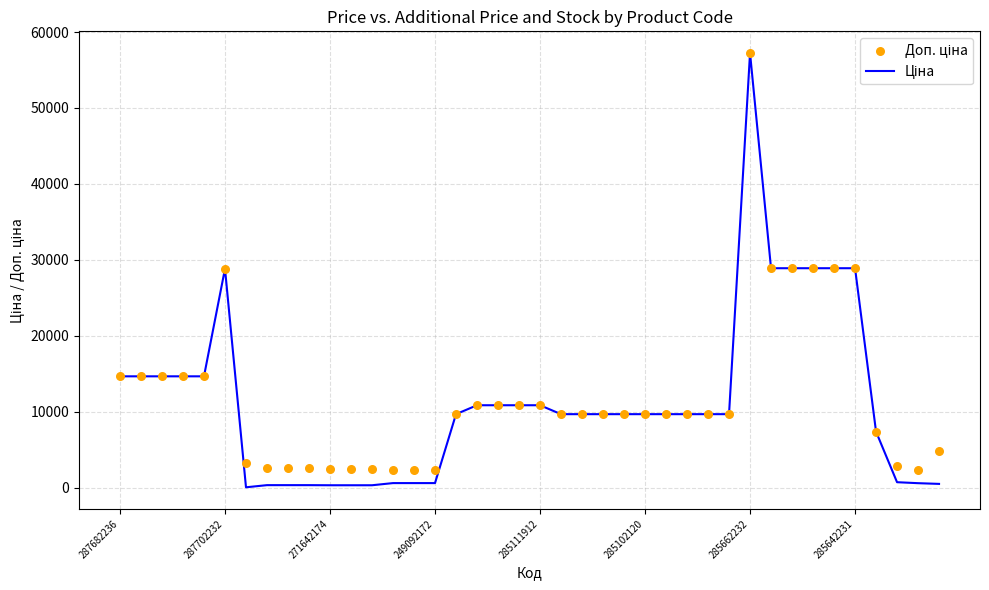

At which category is the sum across all series the highest?

285662232